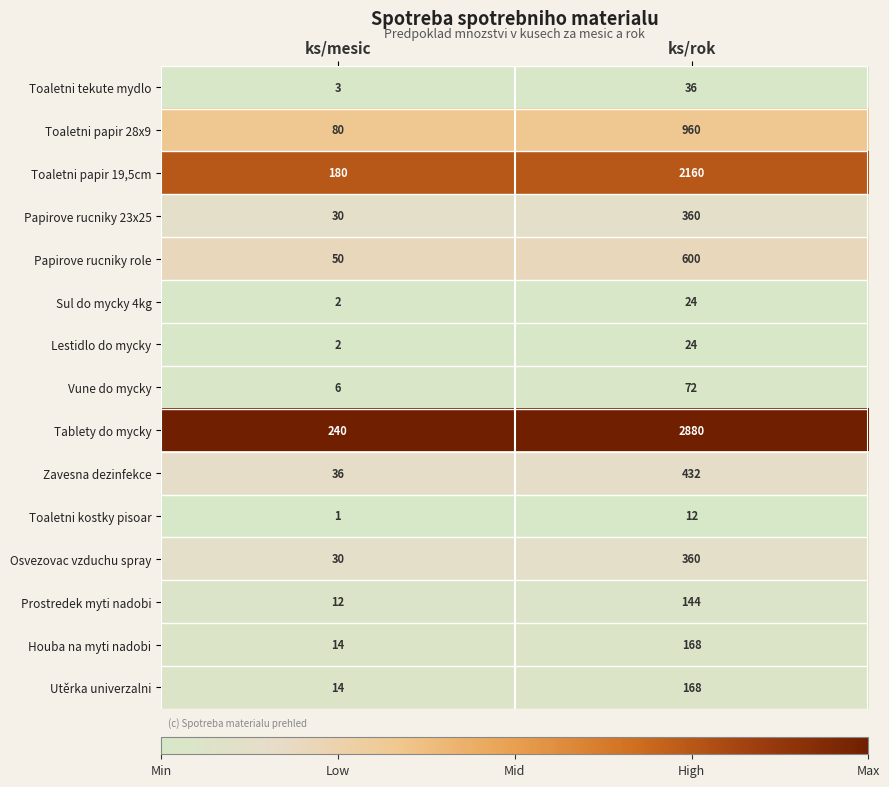

Which series has the largest total across all categories?

Tablety do mycky